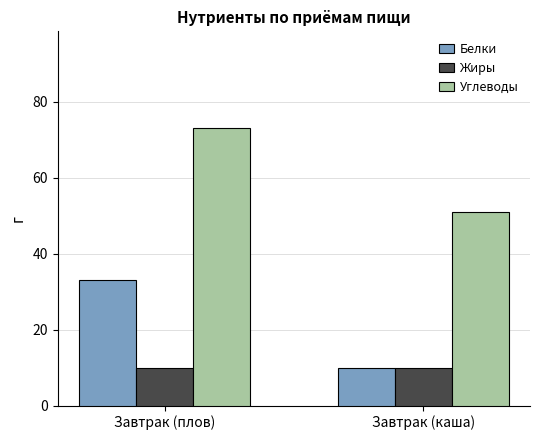

Reading left to right, list all the values displayed in this chart.

Белки: 33	10
Жиры: 10	10
Углеводы: 73	51